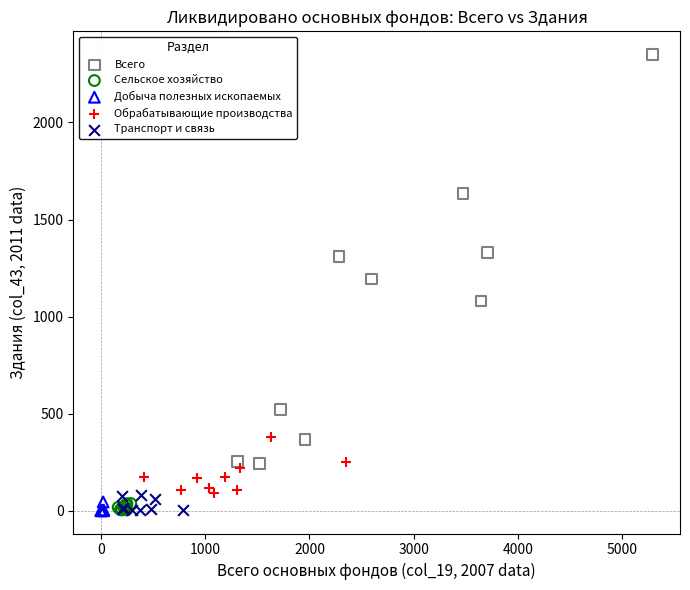

Which series reaches the maximum Y coordinate?

Всего